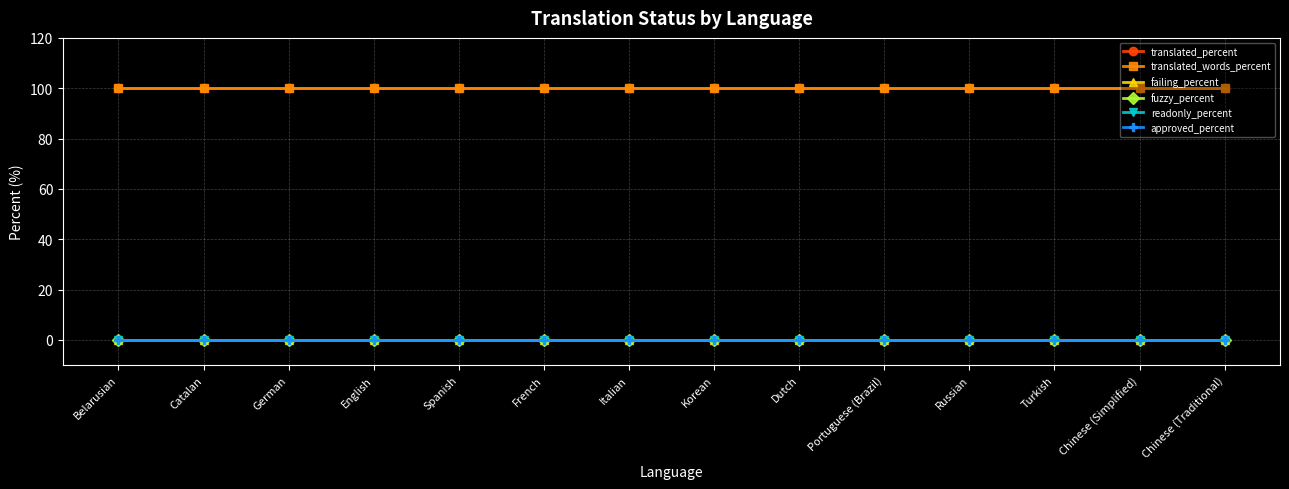

True or false: failing_percent and readonly_percent intersect in this chart.

False